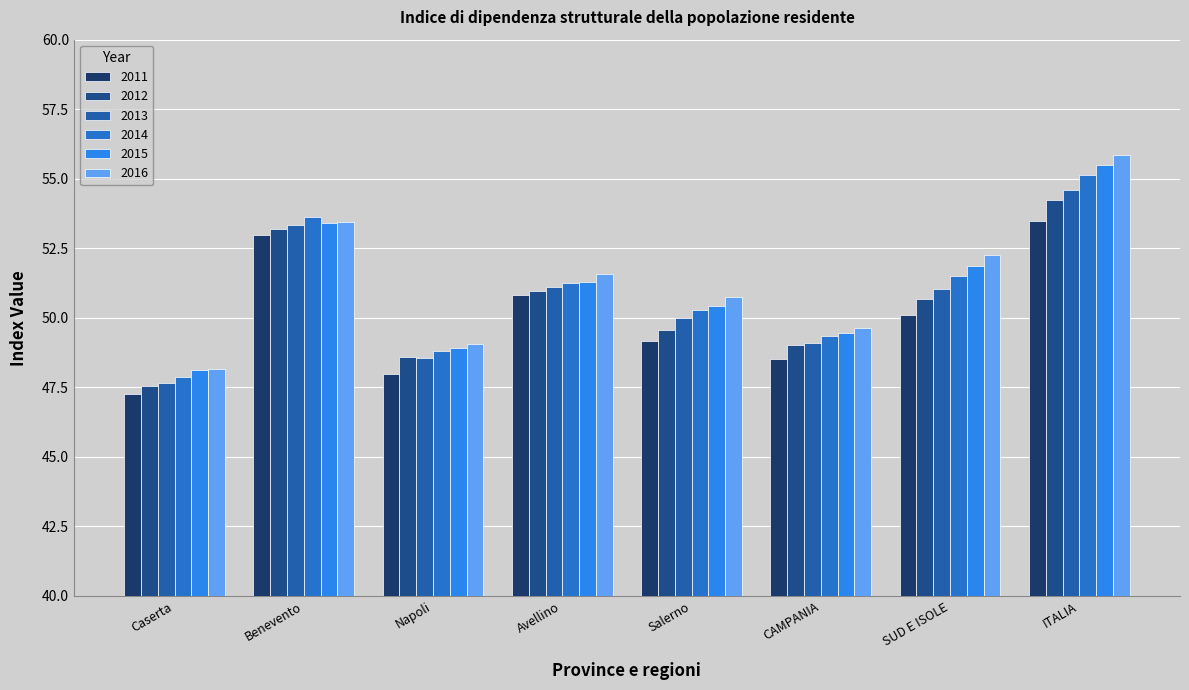

Are the bars horizontal?

No